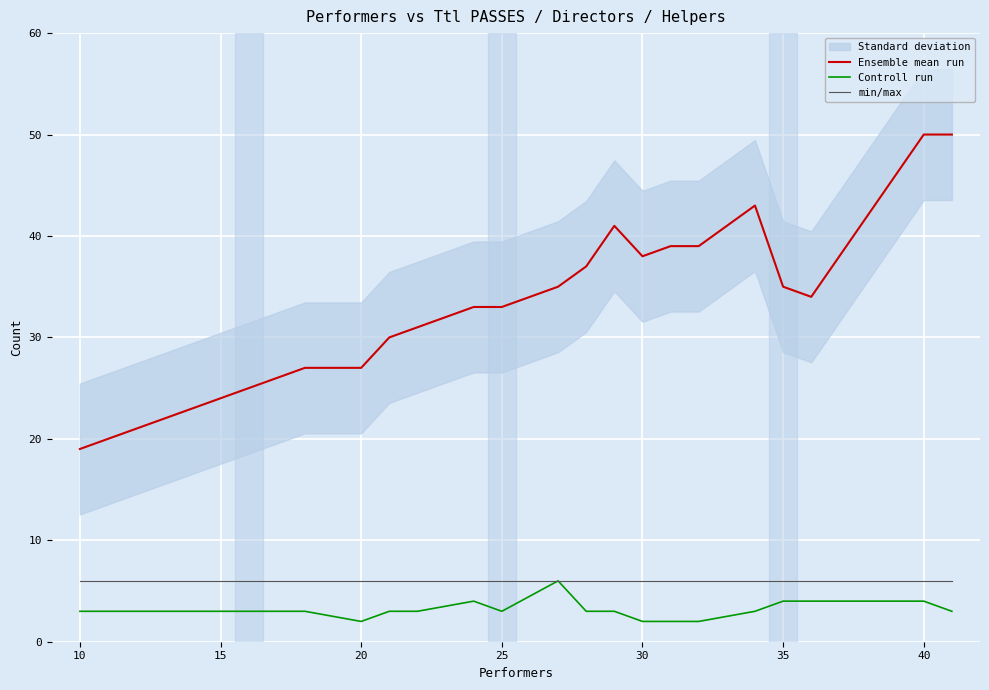

True or false: Controll run and min/max cross at least once.

False